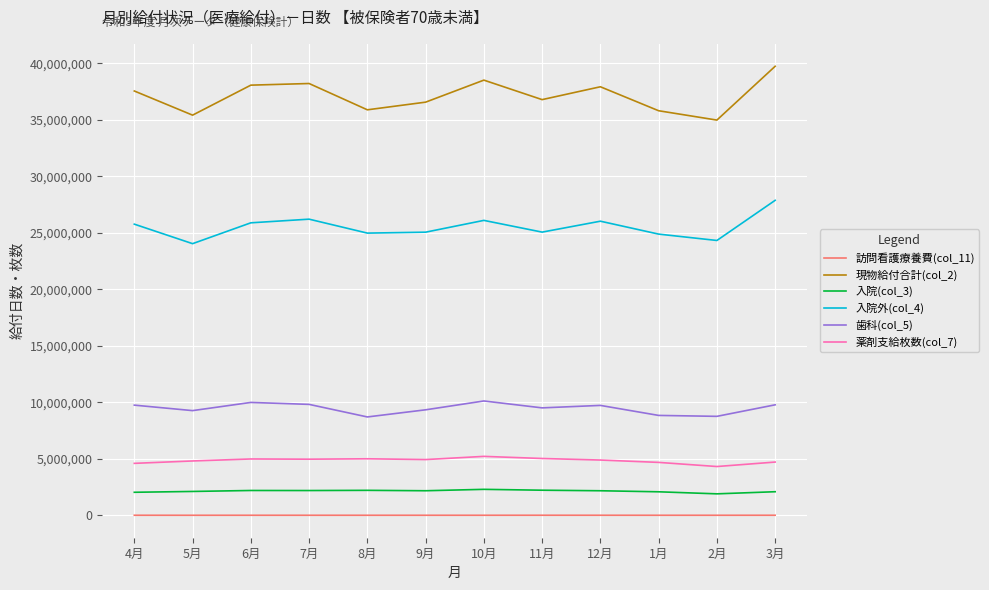

What is the average value of the 入院外(col_4) series?

25518443